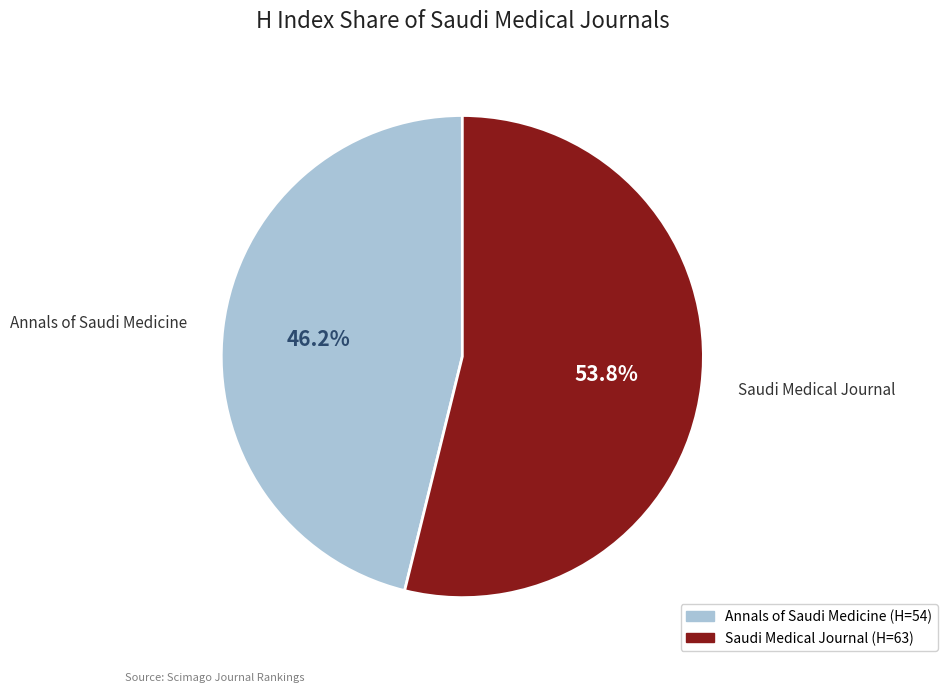

What percentage is the Saudi Medical Journal slice, to the nearest percent?

54%